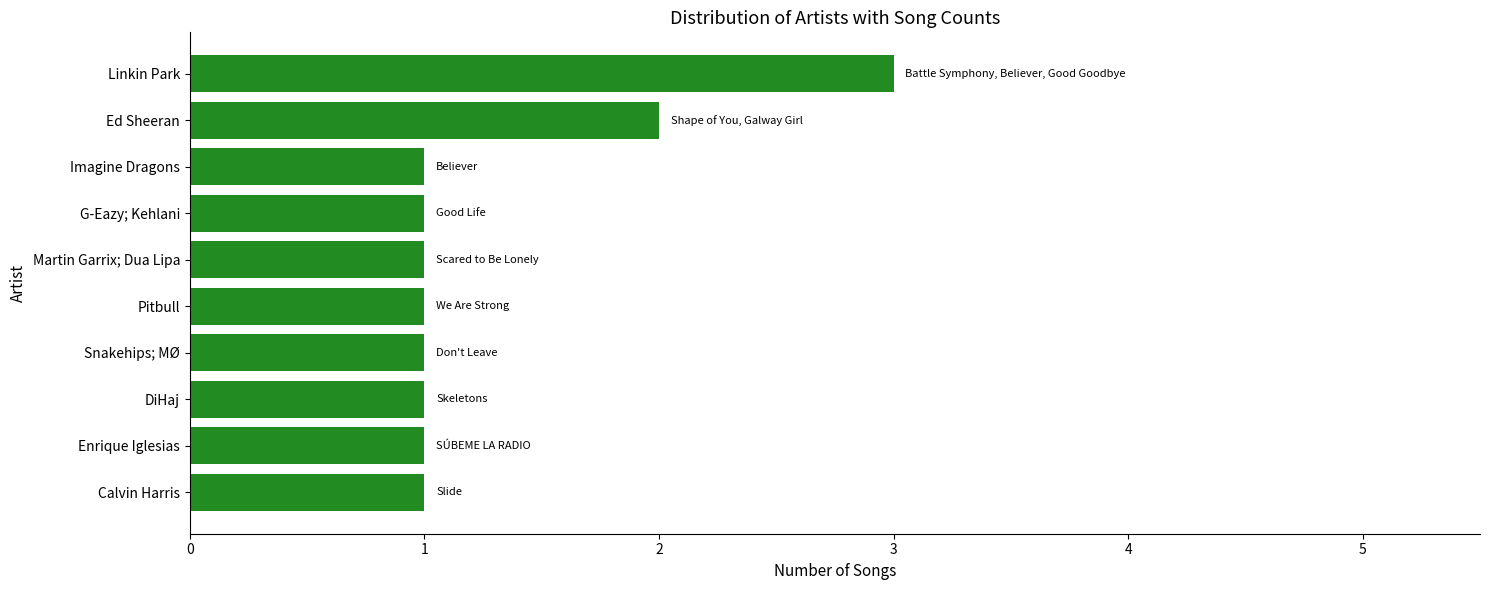

The chart shows a value of 1 at Martin Garrix; Dua Lipa. True or false?

True